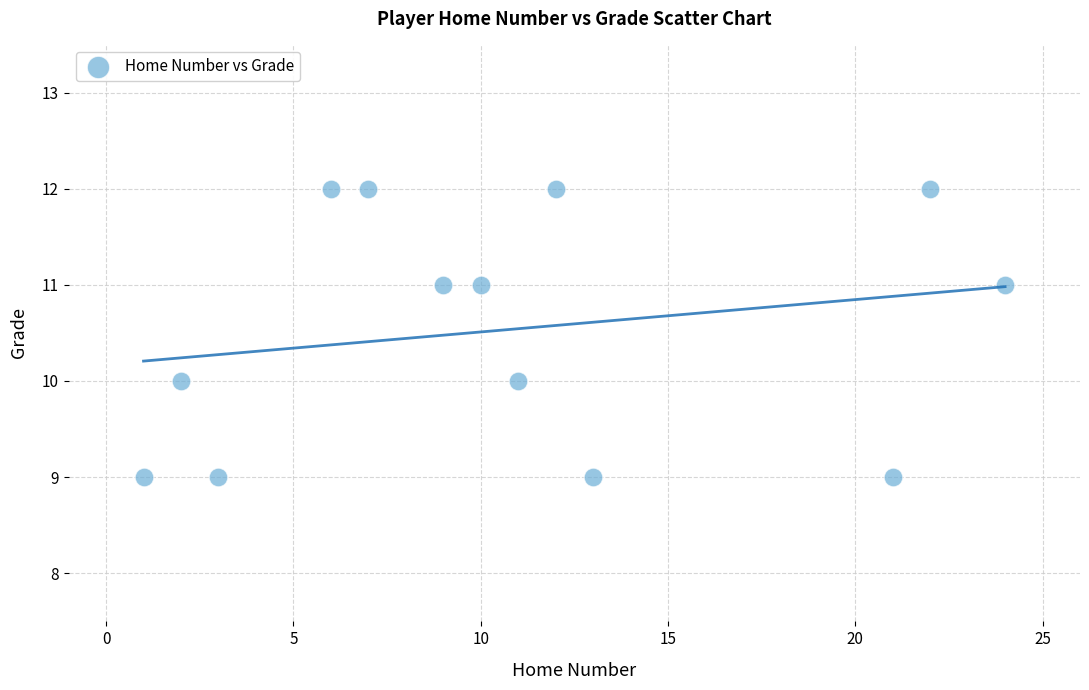

What is the range of Y values (max minus min)?

3